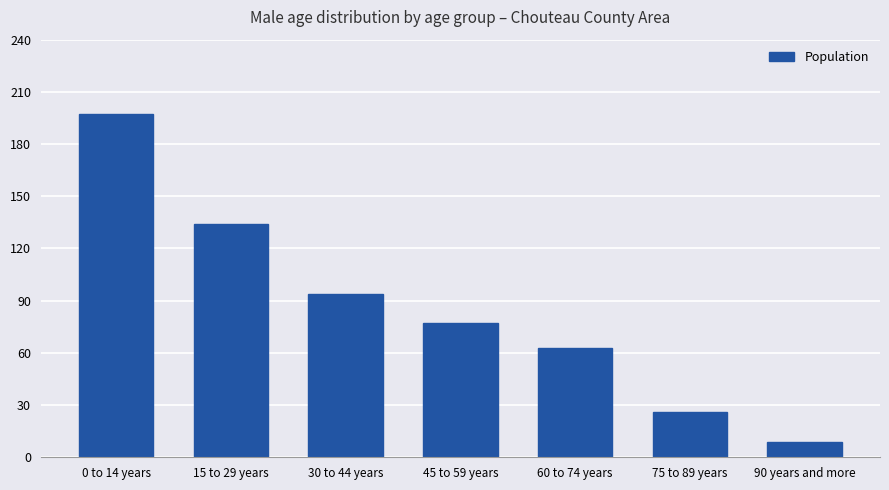

Where does the data first go above 77?

0 to 14 years